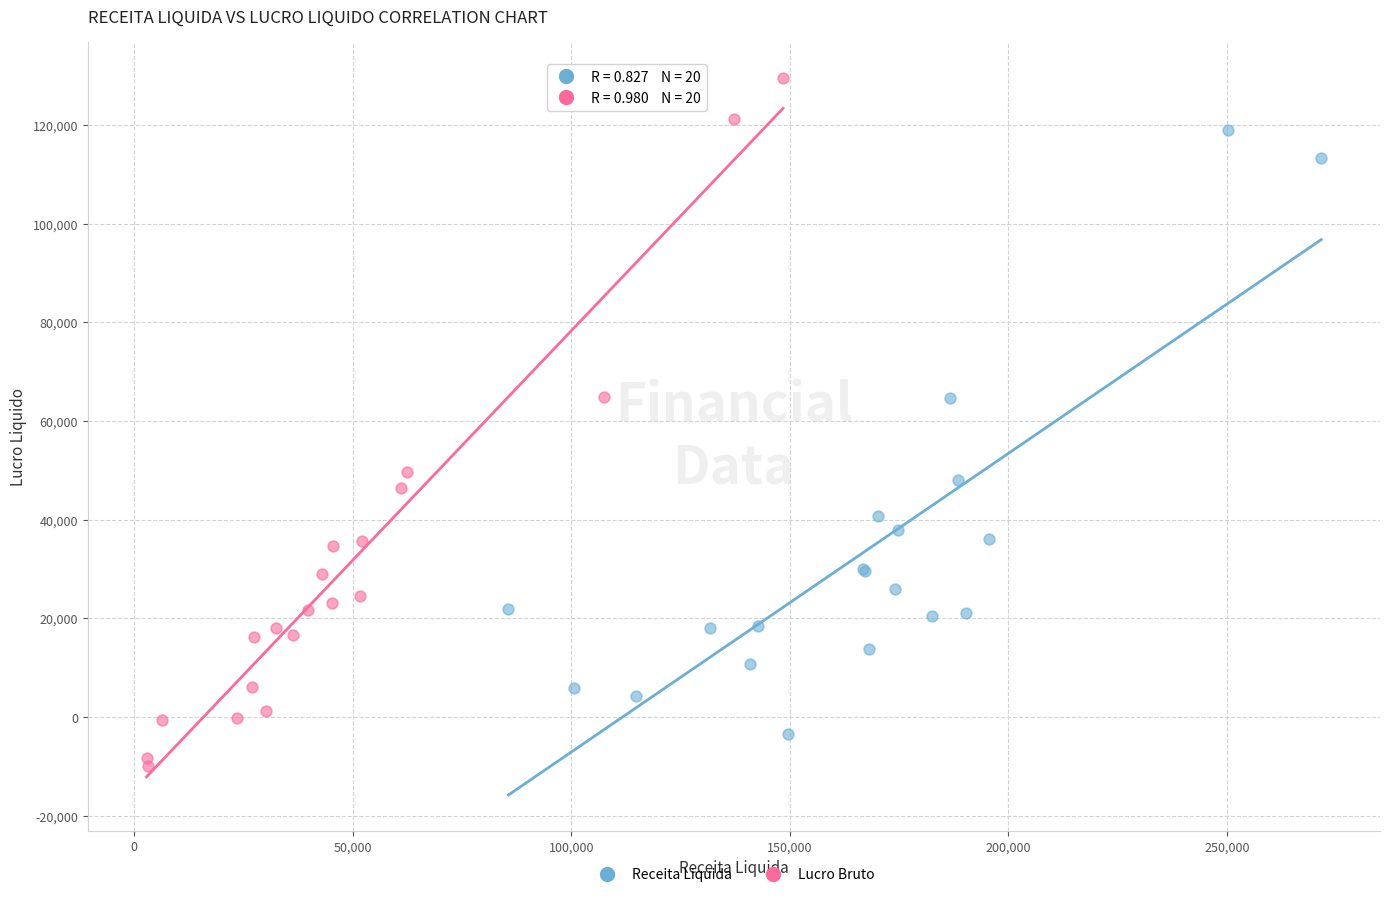

Which series has the largest Y range (max minus min)?

Lucro Bruto